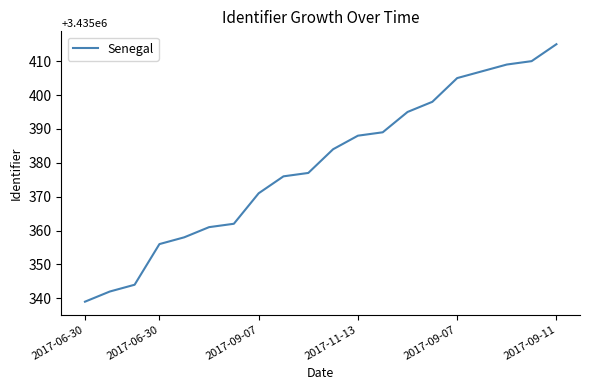

What is the minimum value shown in the chart?

3435339